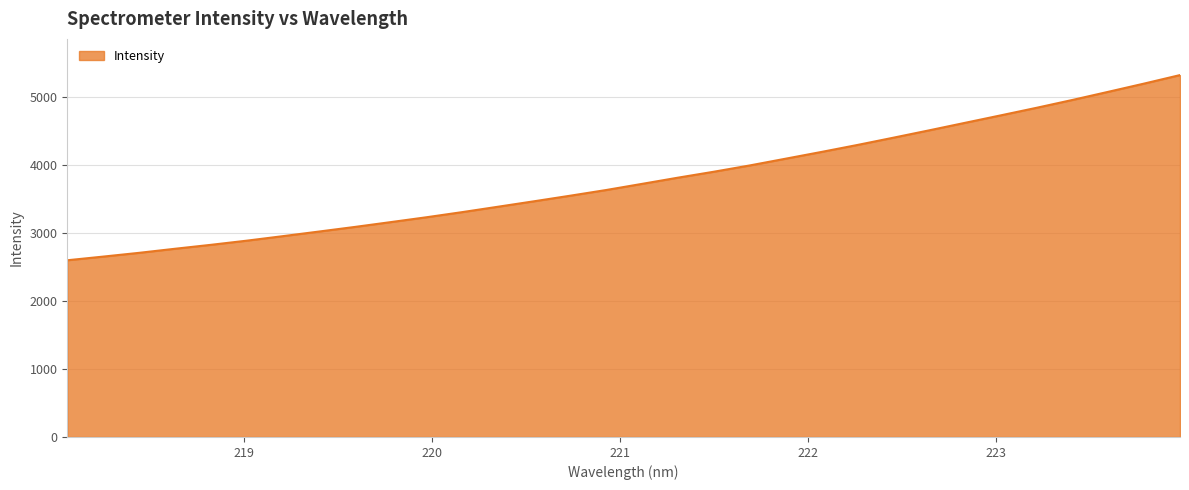

What is the average value?

3780.2